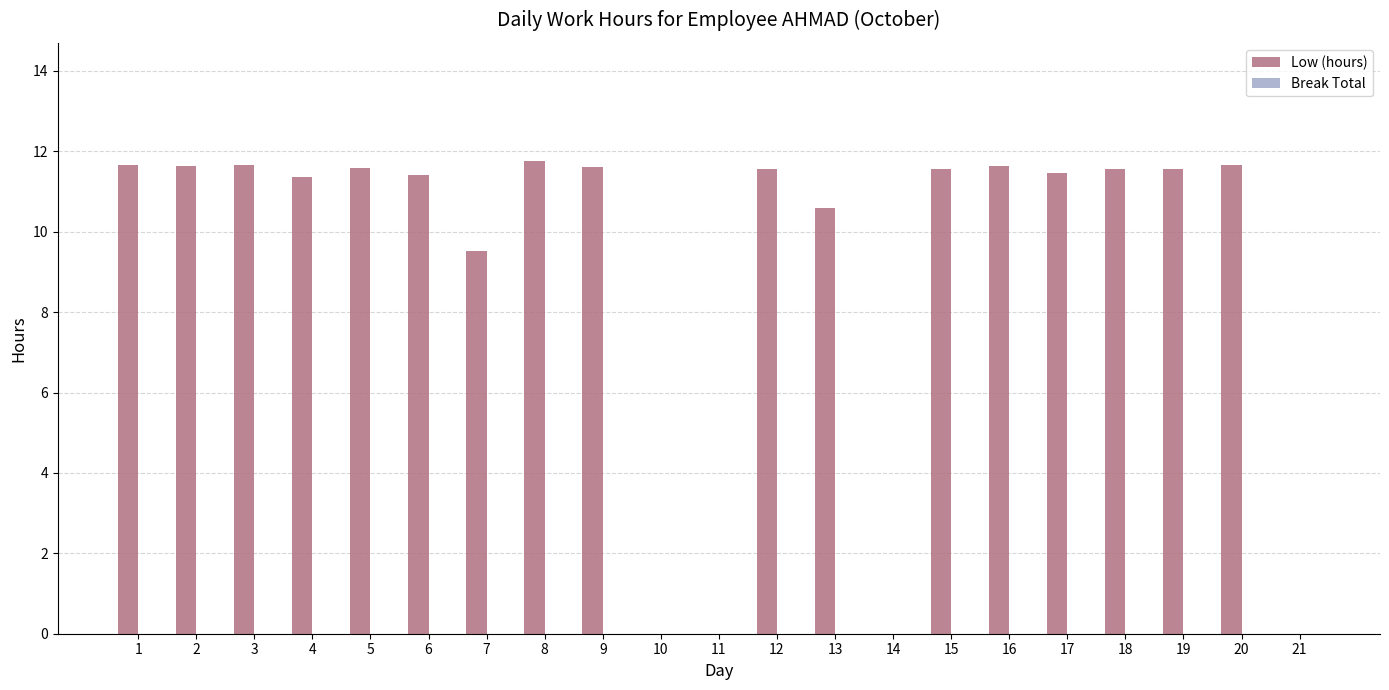

What is the greatest value displayed?

11.8